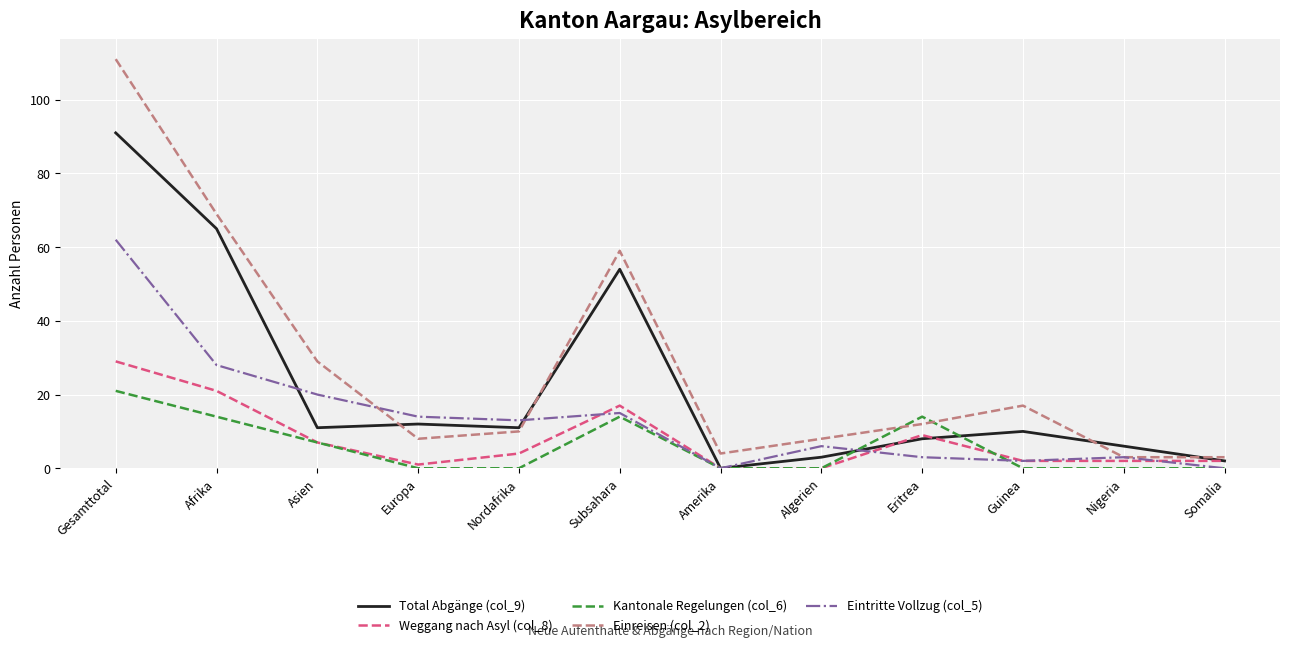

Is it true that Einreisen (col_2) equals 111 at Gesamttotal?

True